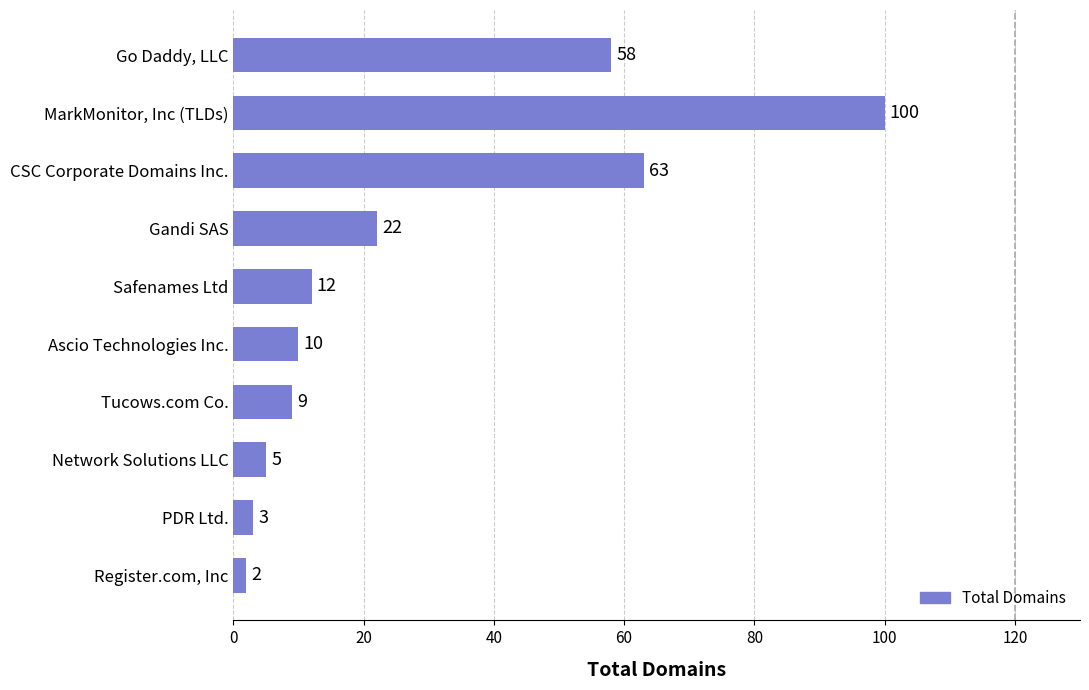

Which label corresponds to the largest value in the chart?

MarkMonitor, Inc (TLDs)